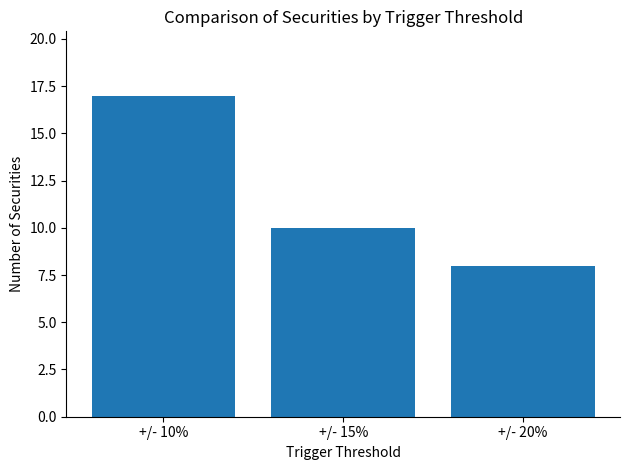

What is the minimum value shown in the chart?

8